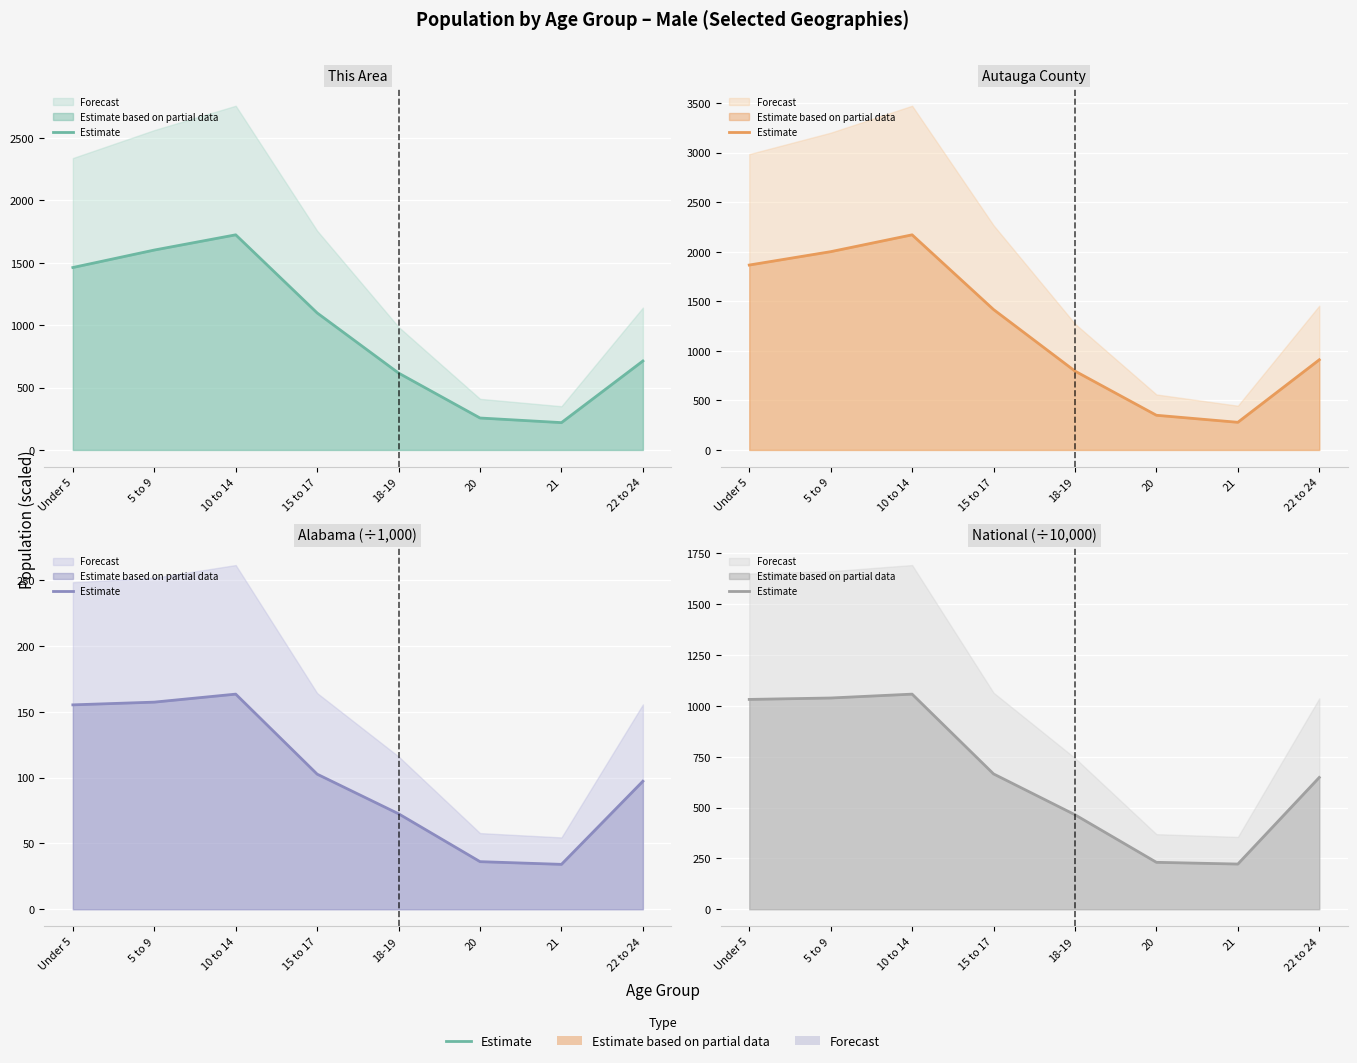

List the labels in order of value, smallest first.

21, 20, 18-19, 22 to 24, 15 to 17, Under 5, 5 to 9, 10 to 14